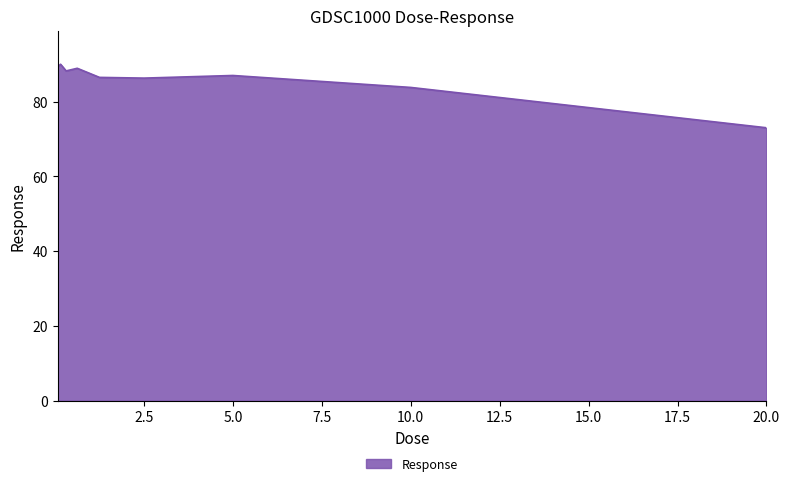

How many lines are shown in the chart?

1